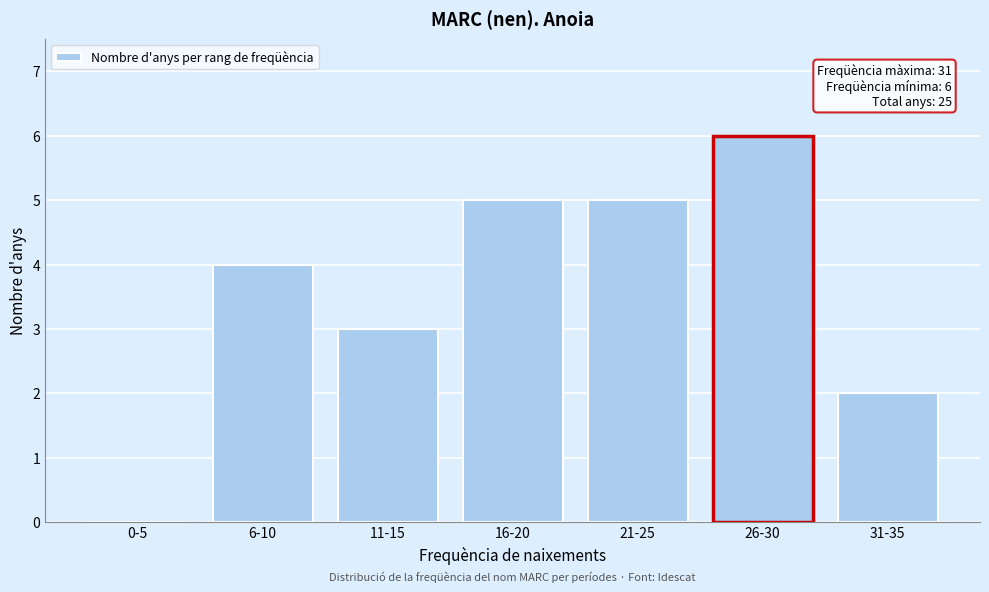

Reading left to right, list all the values displayed in this chart.

0-5=0	6-10=4	11-15=3	16-20=5	21-25=5	26-30=6	31-35=2